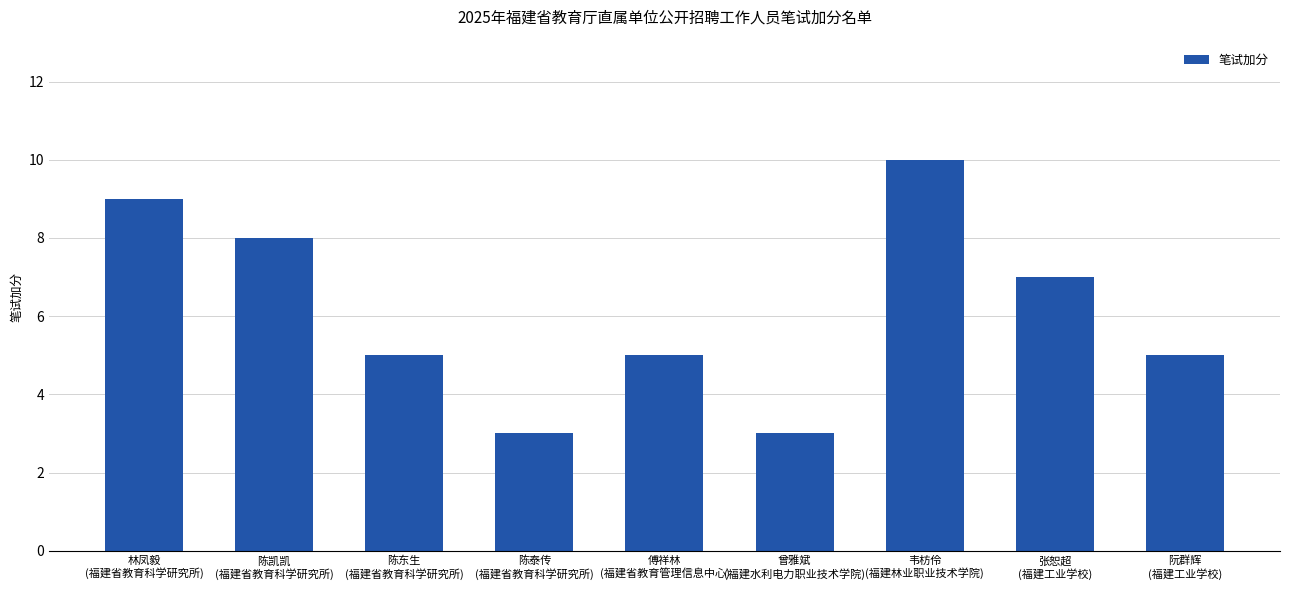

Are the bars grouped side by side (vs. stacked)?

No